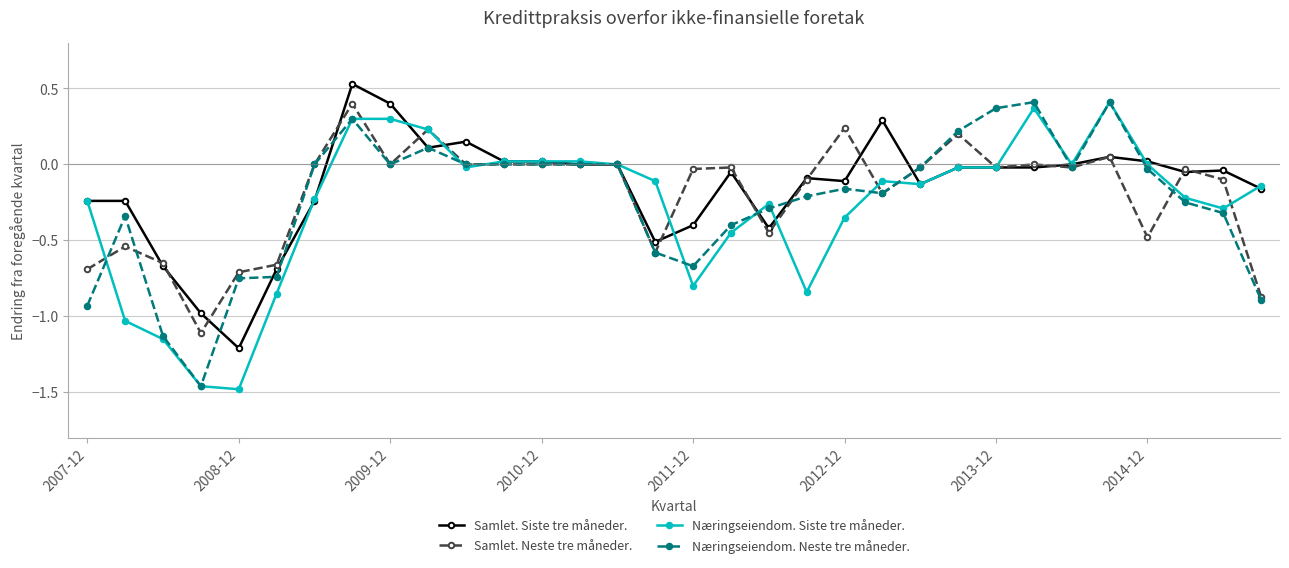

What is the minimum value for Samlet. Siste tre måneder.?

-1.2